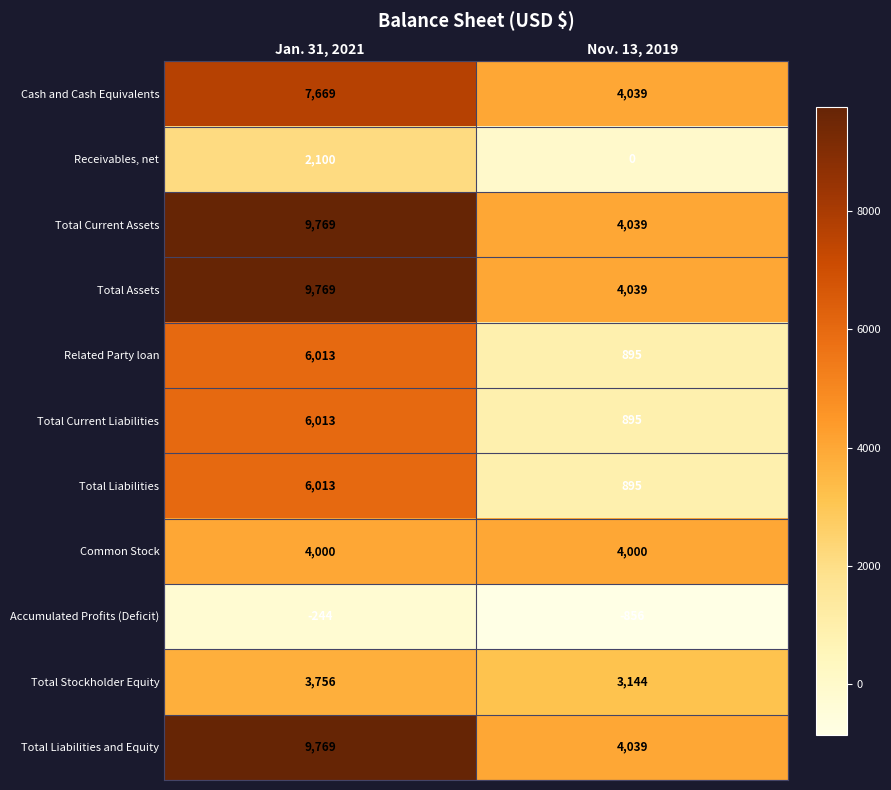

What is the difference between the maximum and minimum values in the Receivables, net series?

2100